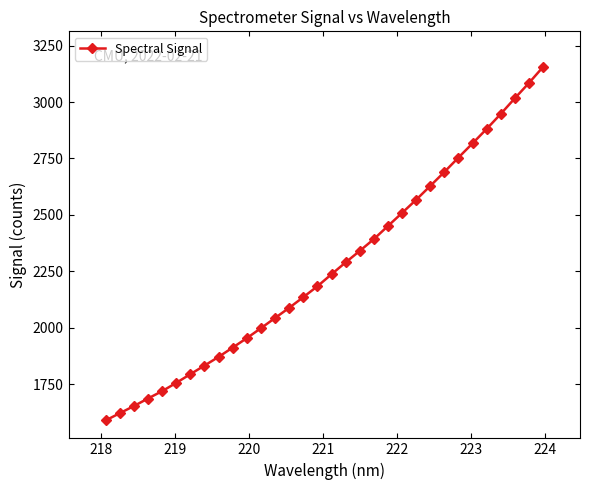

What is the difference between the maximum and second lowest values?

1535.0